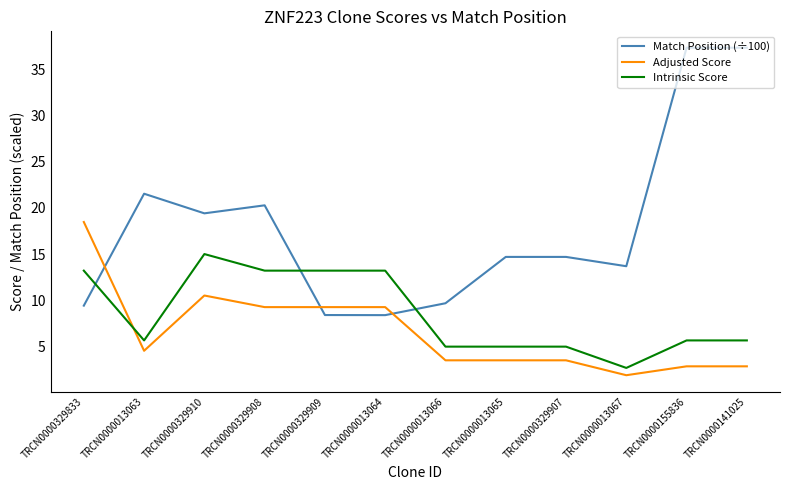

What is the difference between the maximum and minimum values in the Match Position (÷100) series?

29.0